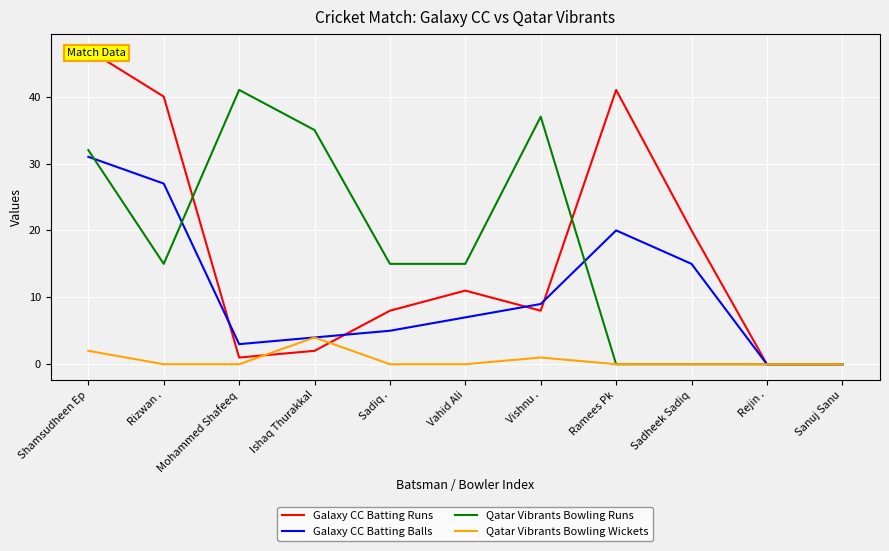

How many interior local peaks does the Galaxy CC Batting Runs series have?

2